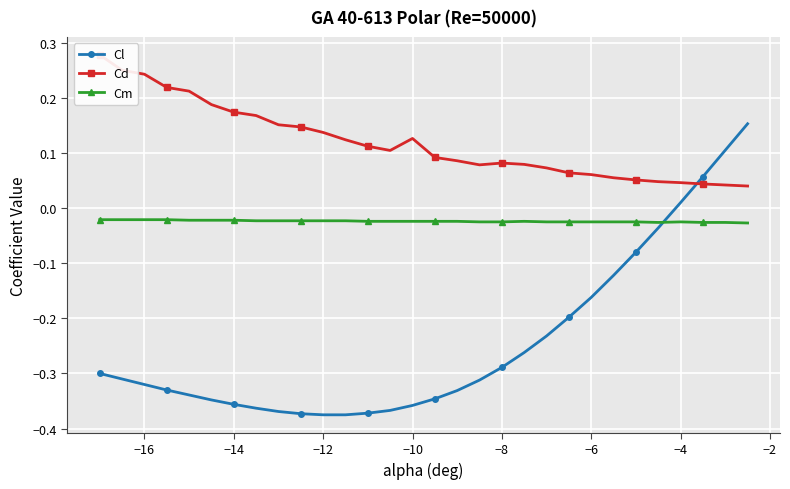

At which label is Cl closest to 0?

−4